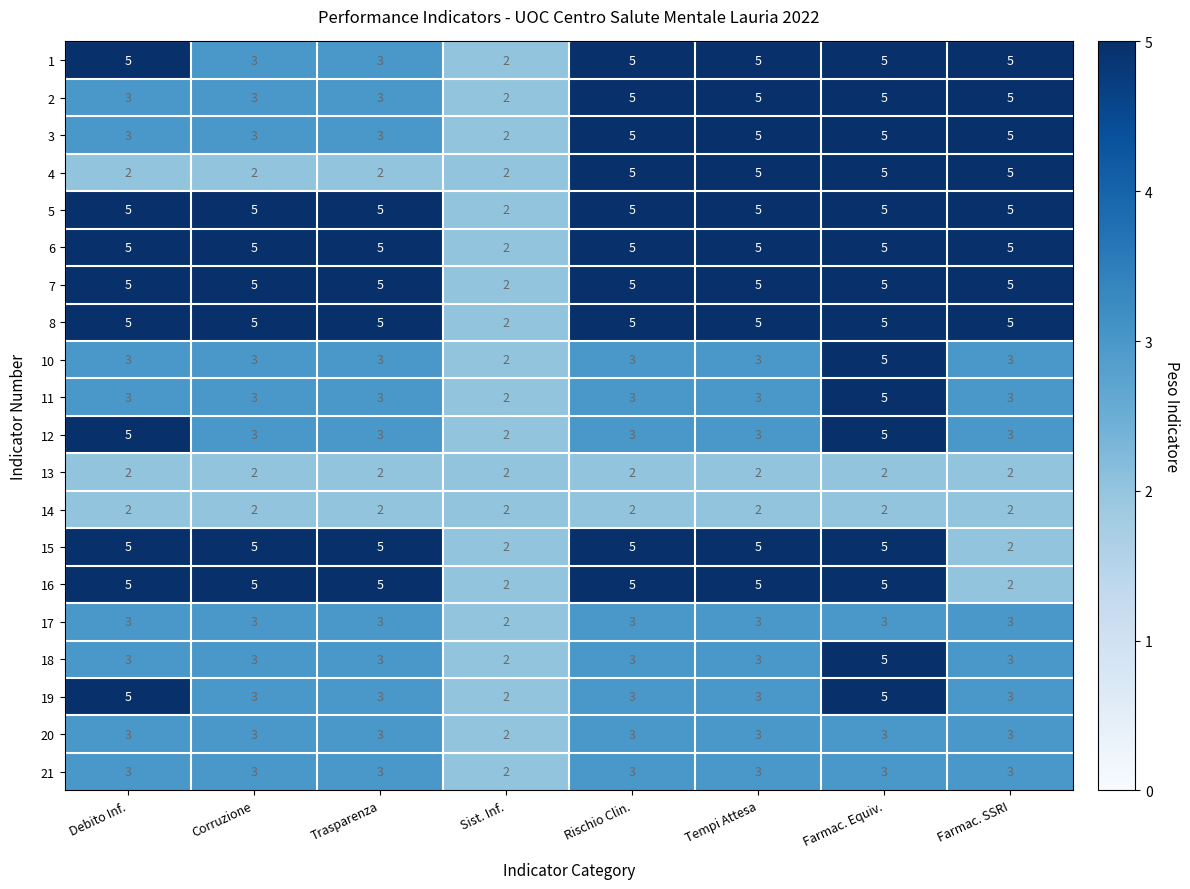

Count the 2 values in the range 3 to 5.

7